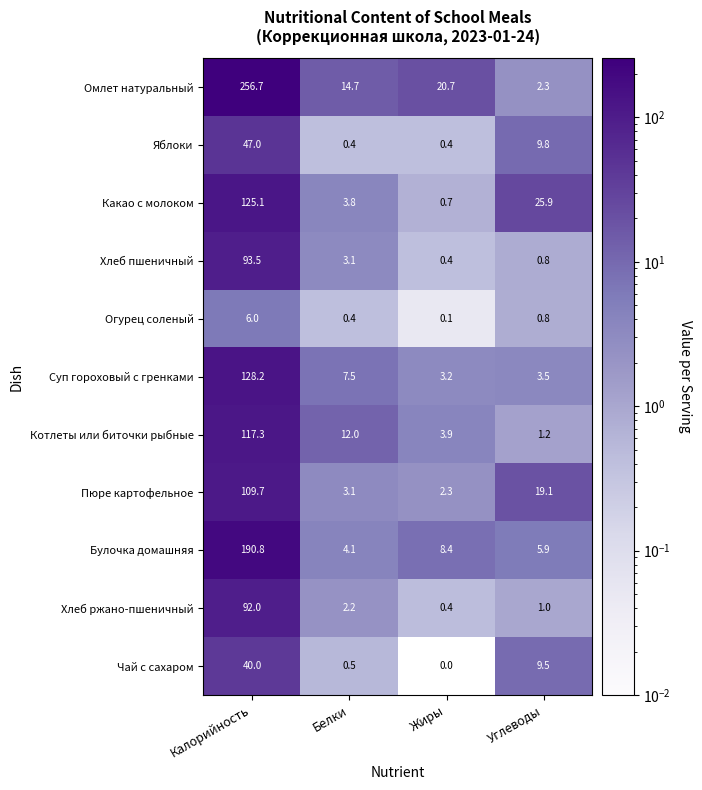

What is the average value of the Яблоки series?

14.4